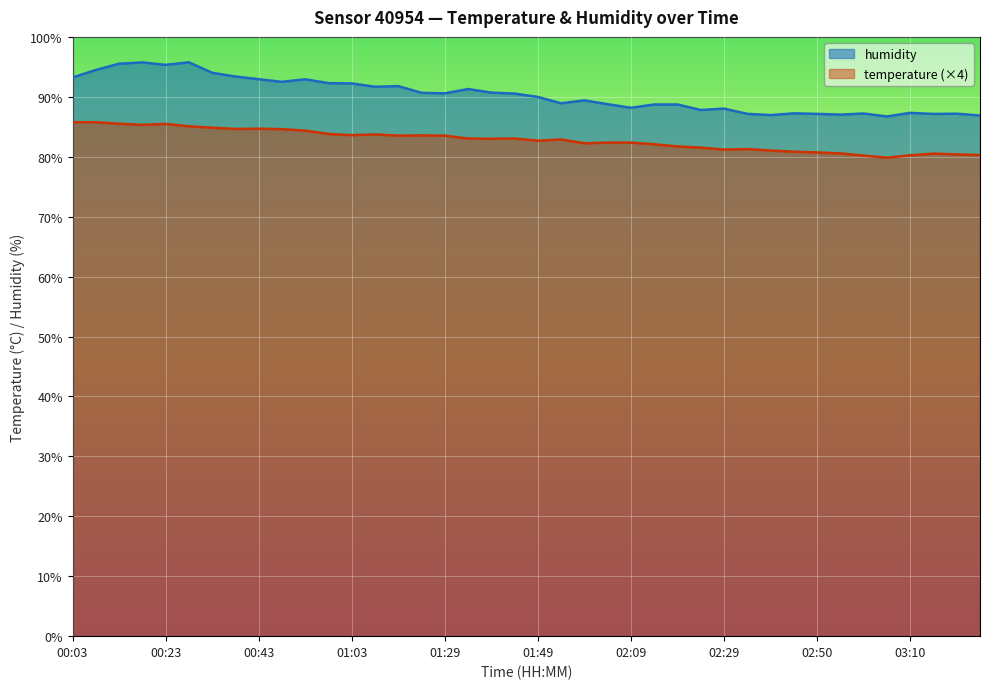

Reading left to right, transcribe all the data shown in this chart.

temperature: 00:03=85.8	00:08=85.8	00:13=85.5	00:18=85.3	00:23=85.5	00:28=85.1	00:33=84.8	00:38=84.6	00:43=84.7	00:48=84.6	00:53=84.4	00:58=83.8	01:03=83.6	01:08=83.7	01:14=83.5	01:19=83.6	01:29=83.5	01:34=83.0	01:39=83.0	01:44=83.0	01:49=82.7	01:54=82.9	01:59=82.2	02:04=82.4	02:09=82.4	02:14=82.1	02:19=81.7	02:24=81.5	02:29=81.2	02:34=81.3	02:39=81.0	02:45=80.8	02:50=80.7	02:55=80.6	03:00=80.2	03:05=79.8	03:10=80.2	03:15=80.5	03:20=80.4	03:25=80.3
humidity: 00:03=93.2	00:08=94.5	00:13=95.5	00:18=95.7	00:23=95.3	00:28=95.8	00:33=94.0	00:38=93.4	00:43=92.9	00:48=92.5	00:53=92.9	00:58=92.3	01:03=92.2	01:08=91.7	01:14=91.8	01:19=90.7	01:29=90.6	01:34=91.3	01:39=90.7	01:44=90.5	01:49=90.0	01:54=88.9	01:59=89.4	02:04=88.8	02:09=88.2	02:14=88.7	02:19=88.7	02:24=87.8	02:29=88.0	02:34=87.2	02:39=87.0	02:45=87.2	02:50=87.2	02:55=87.0	03:00=87.2	03:05=86.7	03:10=87.3	03:15=87.1	03:20=87.2	03:25=86.9